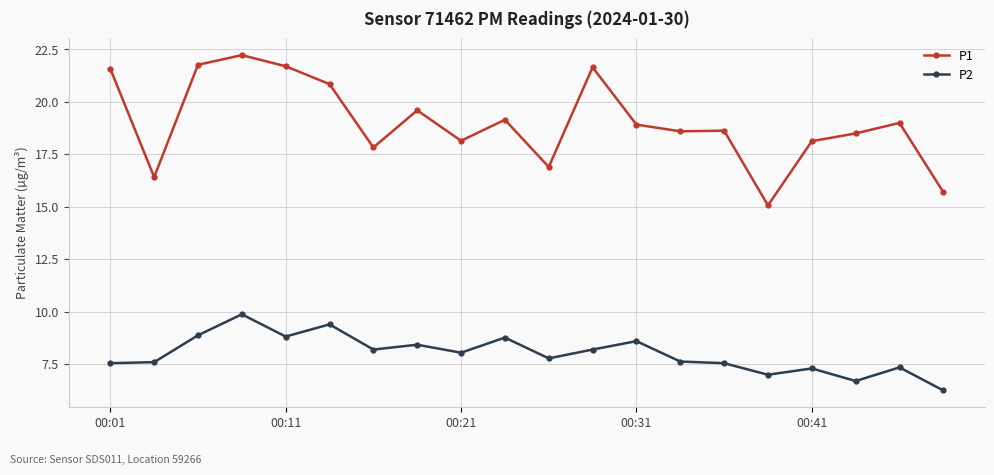

How many distinct data groups are displayed?

2